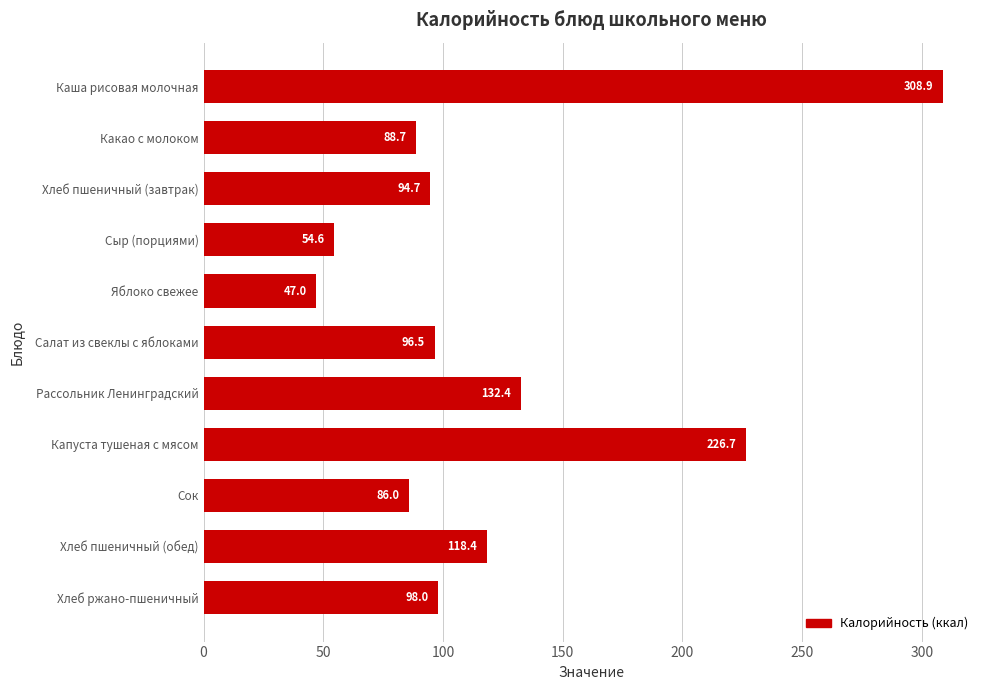

How many data points does each series have?

11